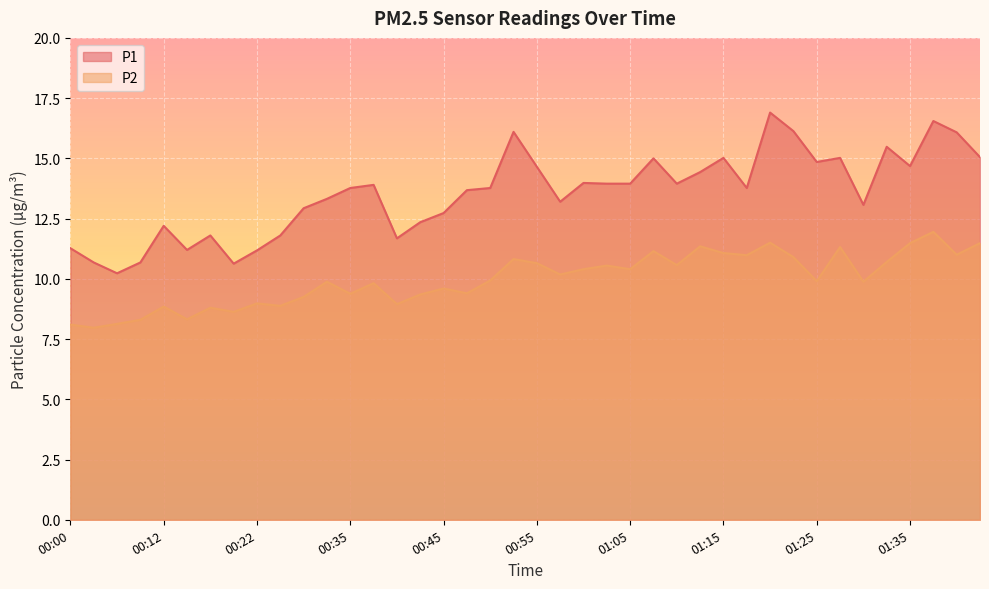

Where is P1 nearest to the value 13?

00:27